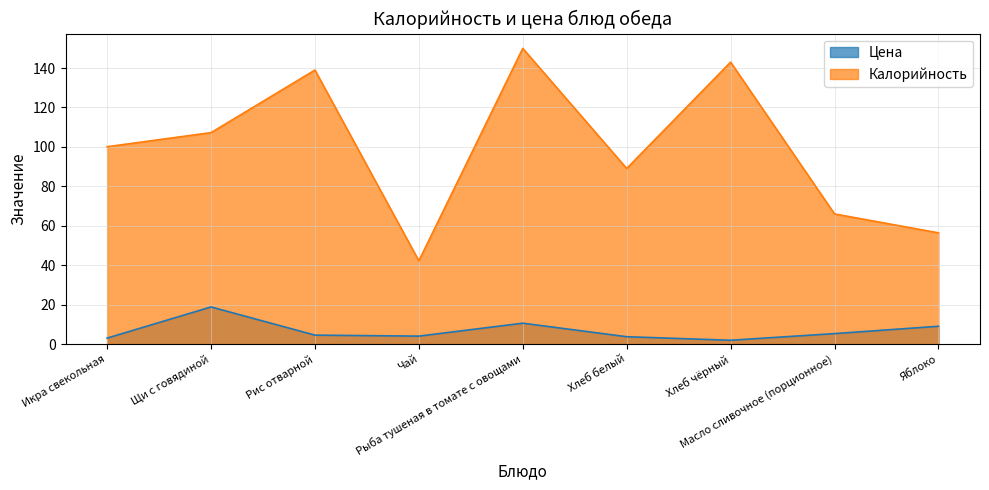

True or false: Цена and Калорийность cross at least once.

False